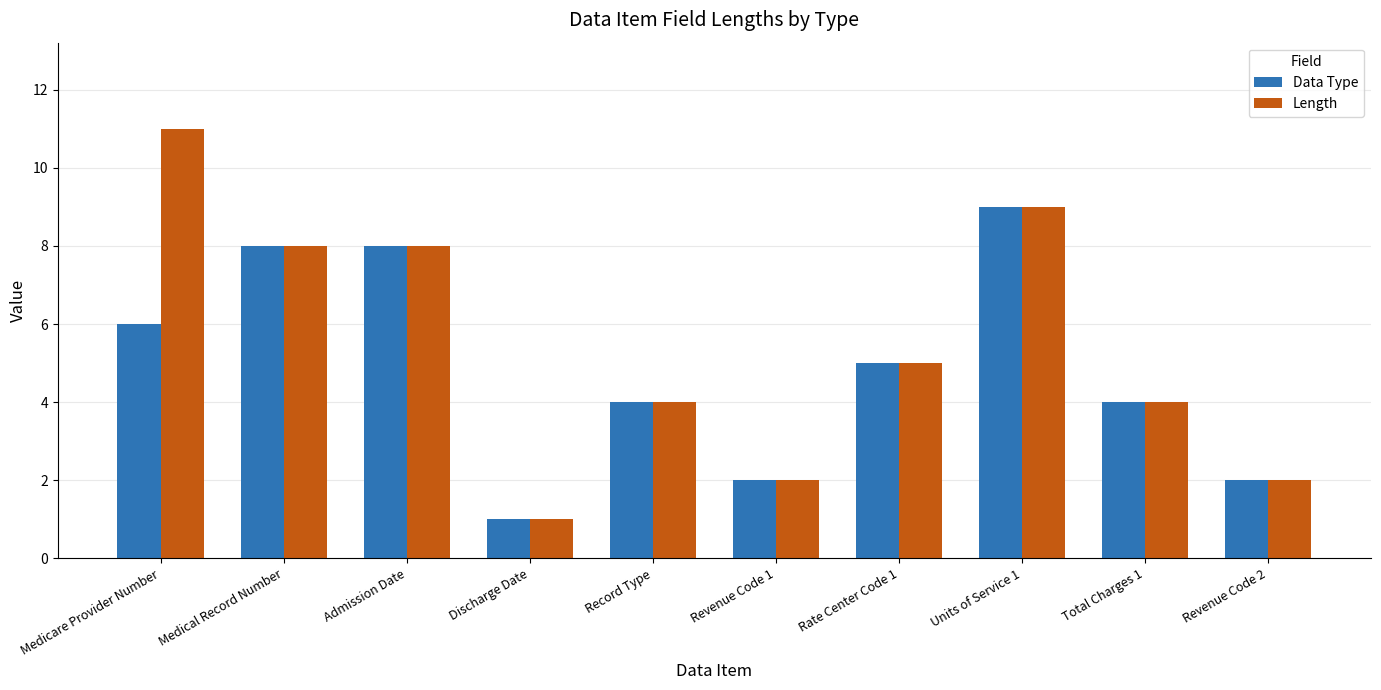

What is the greatest value displayed?

11